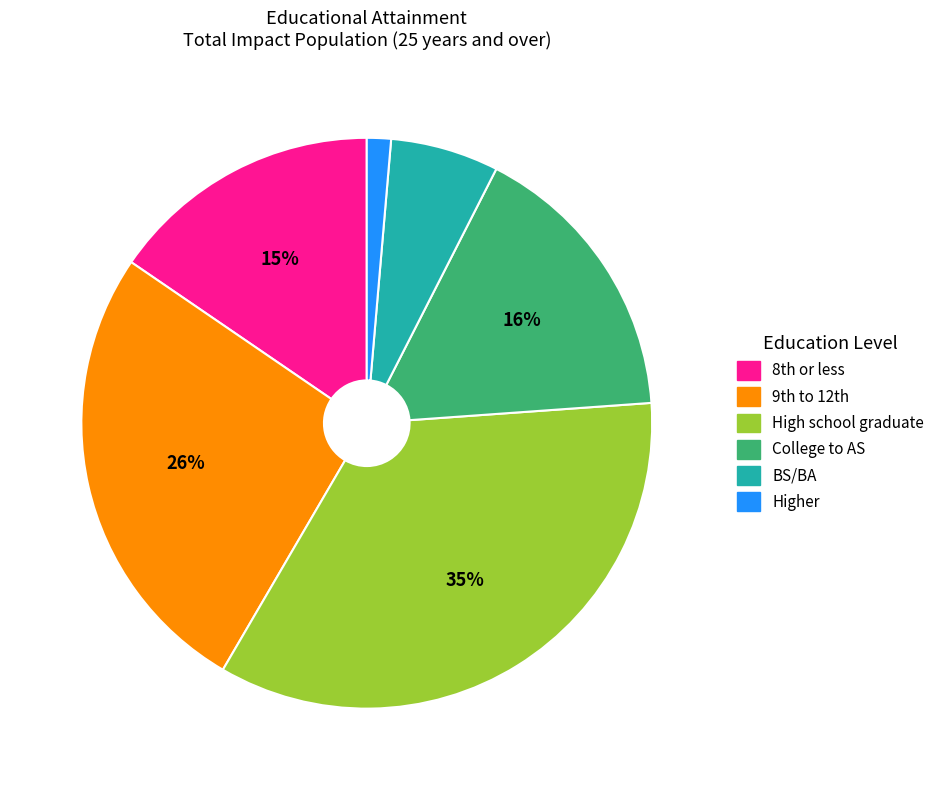

Does BS/BA represent more than half of the total?

No